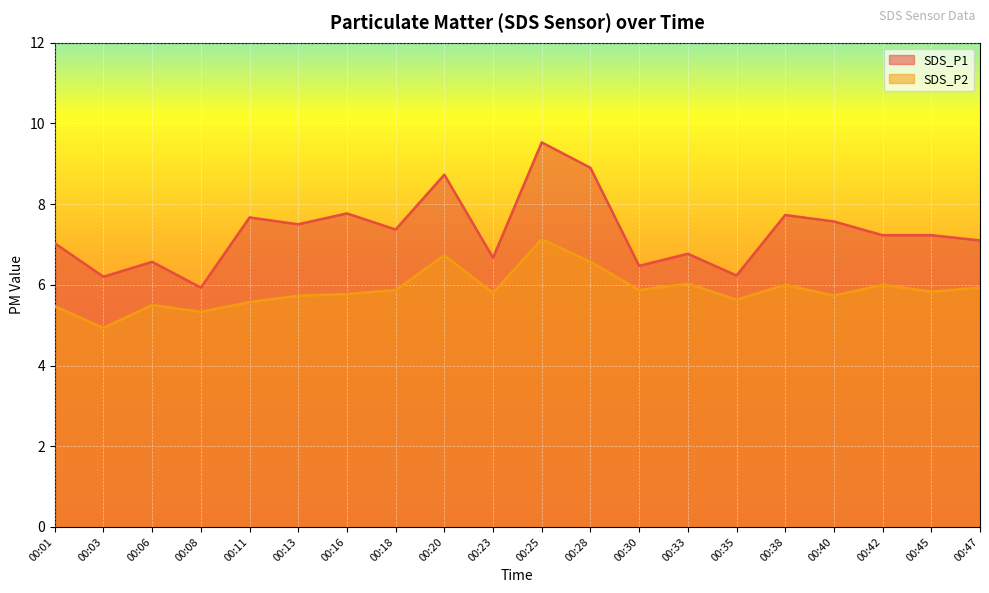

True or false: SDS_P1 has more than 1 interior local peaks.

True